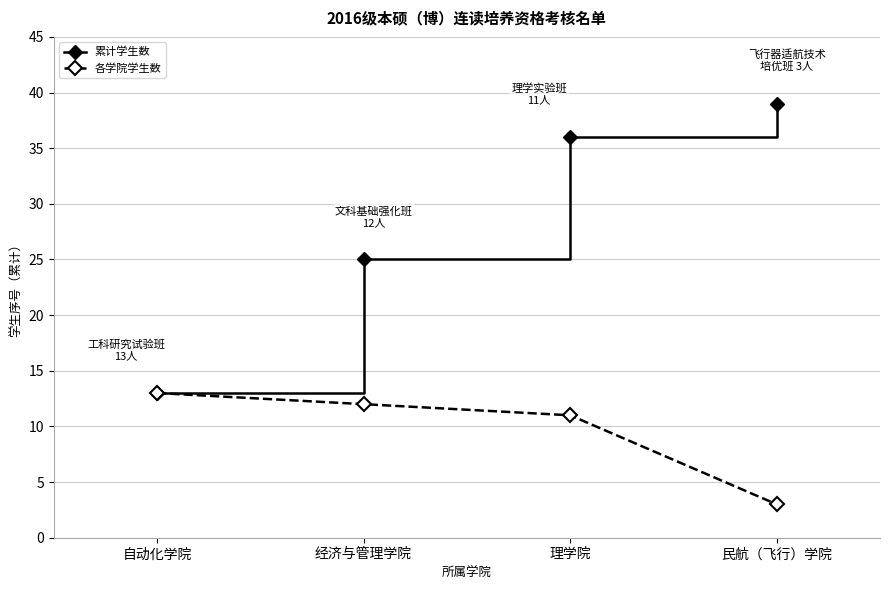

List the series in order of their overall mean, highest first.

累计学生数, 各学院学生数